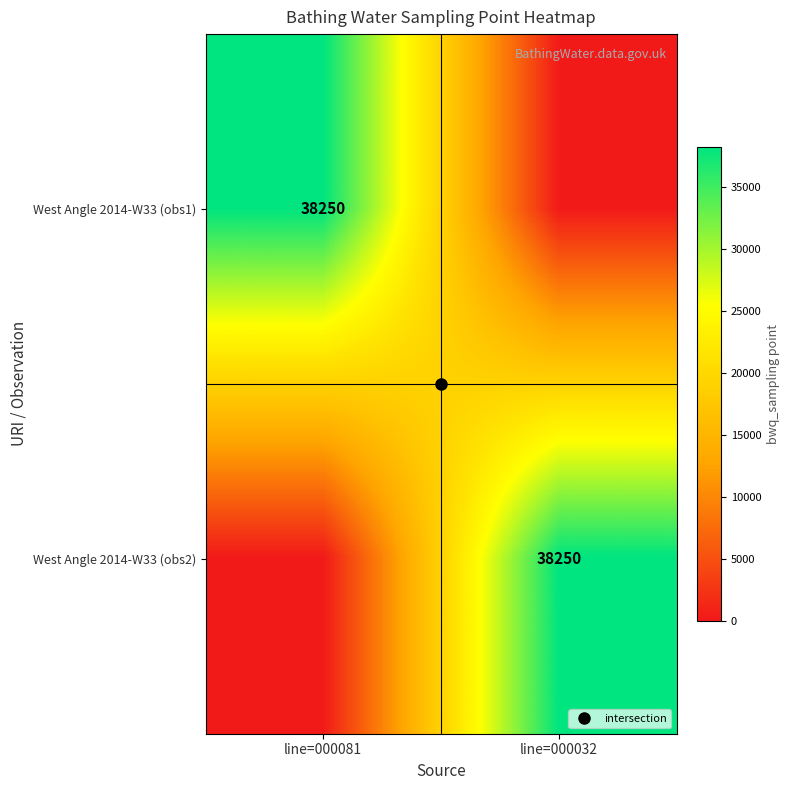

The value of West Angle 2014-W33 (obs2) at line=000032 is 38250. True or false?

True